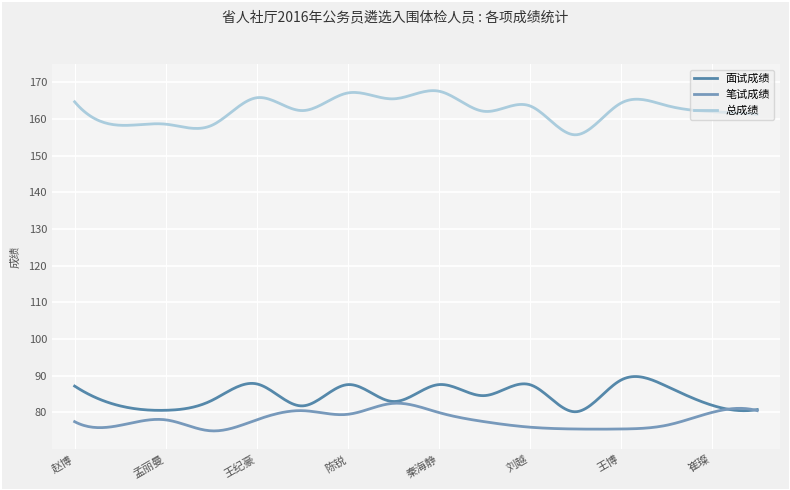

True or false: 总成绩 and 面试成绩 cross at least once.

False